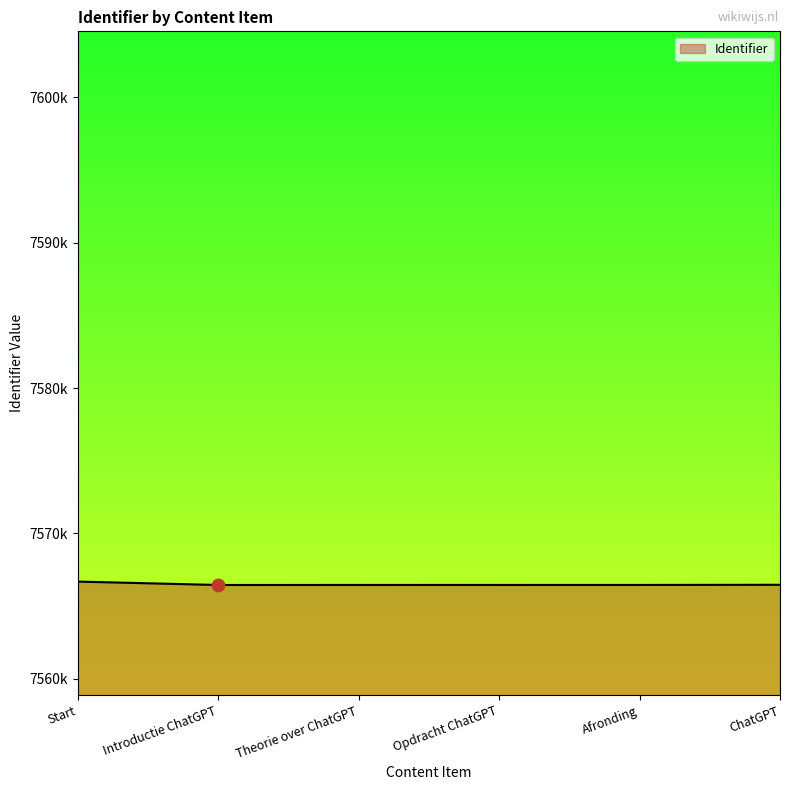

Does the chart have visible grid lines?

No